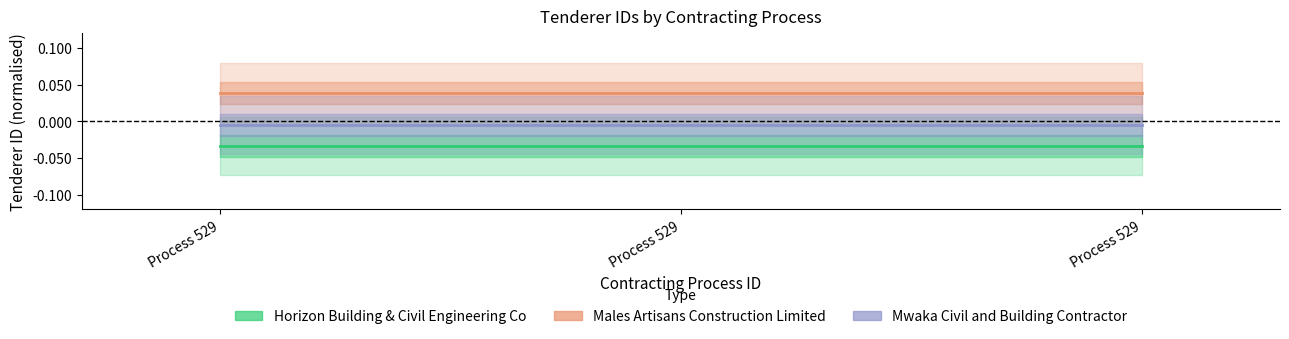

What are all the series names shown in the legend?

Horizon Building & Civil Engineering Co, Males Artisans Construction Limited, Mwaka Civil and Building Contractor